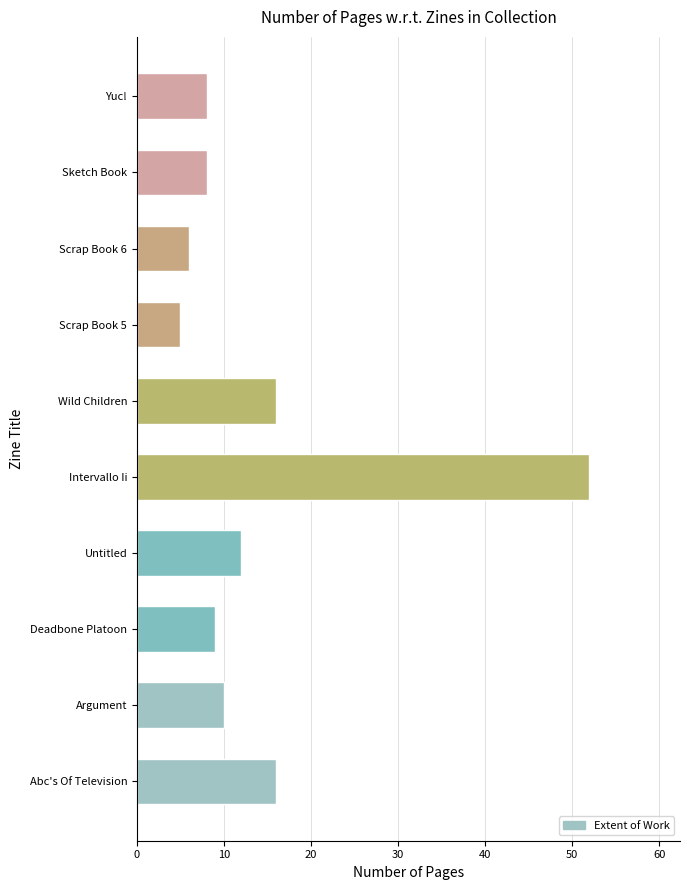

What is the difference between the values at Scrap Book 5 and Intervallo Ii?

47